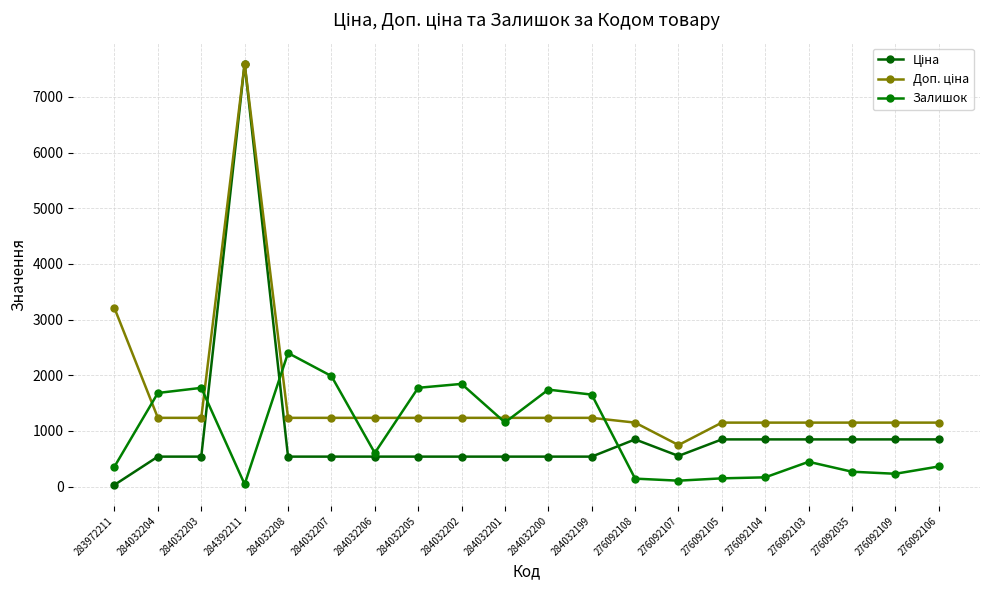

Is this an area chart (filled region under the line)?

No